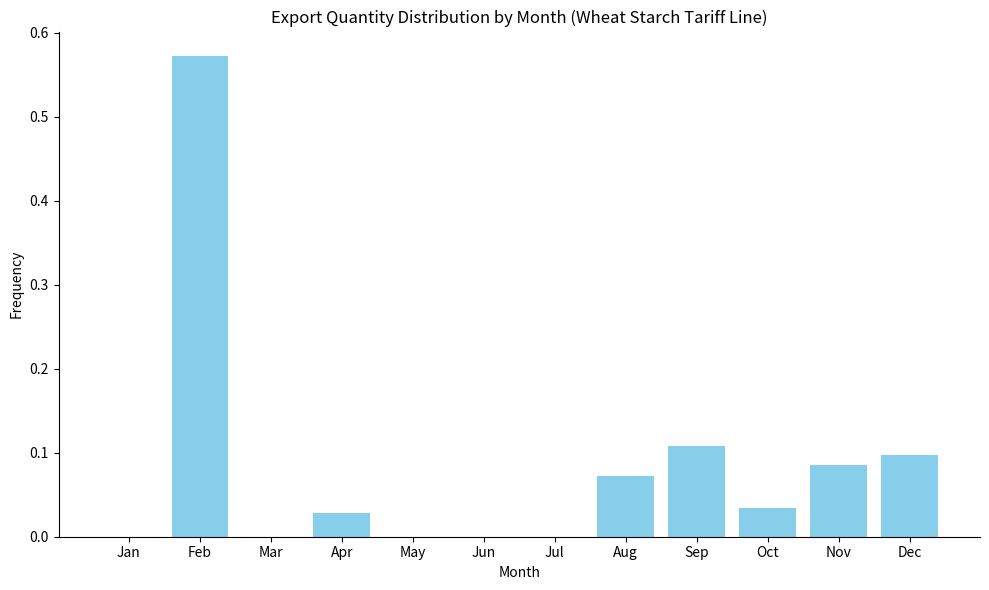

The value at Aug is 0.0. True or false?

False